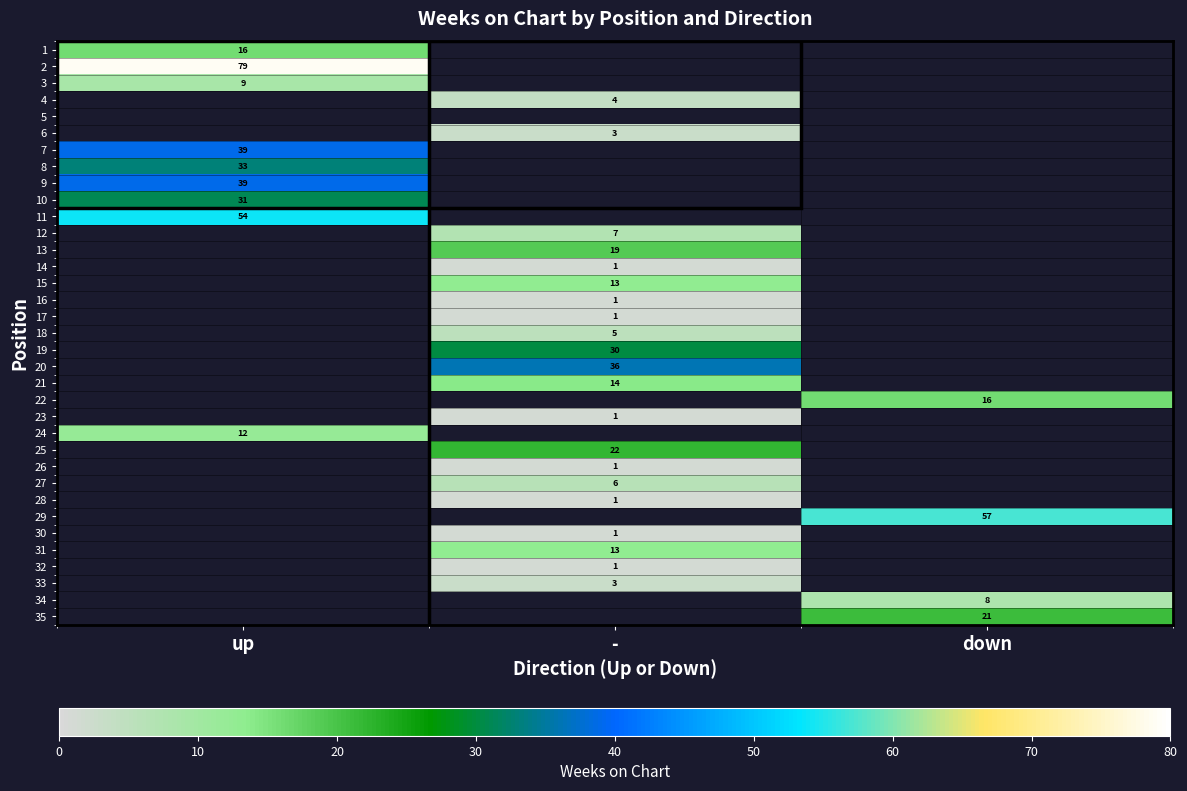

The value of 25 at - is 22. True or false?

True